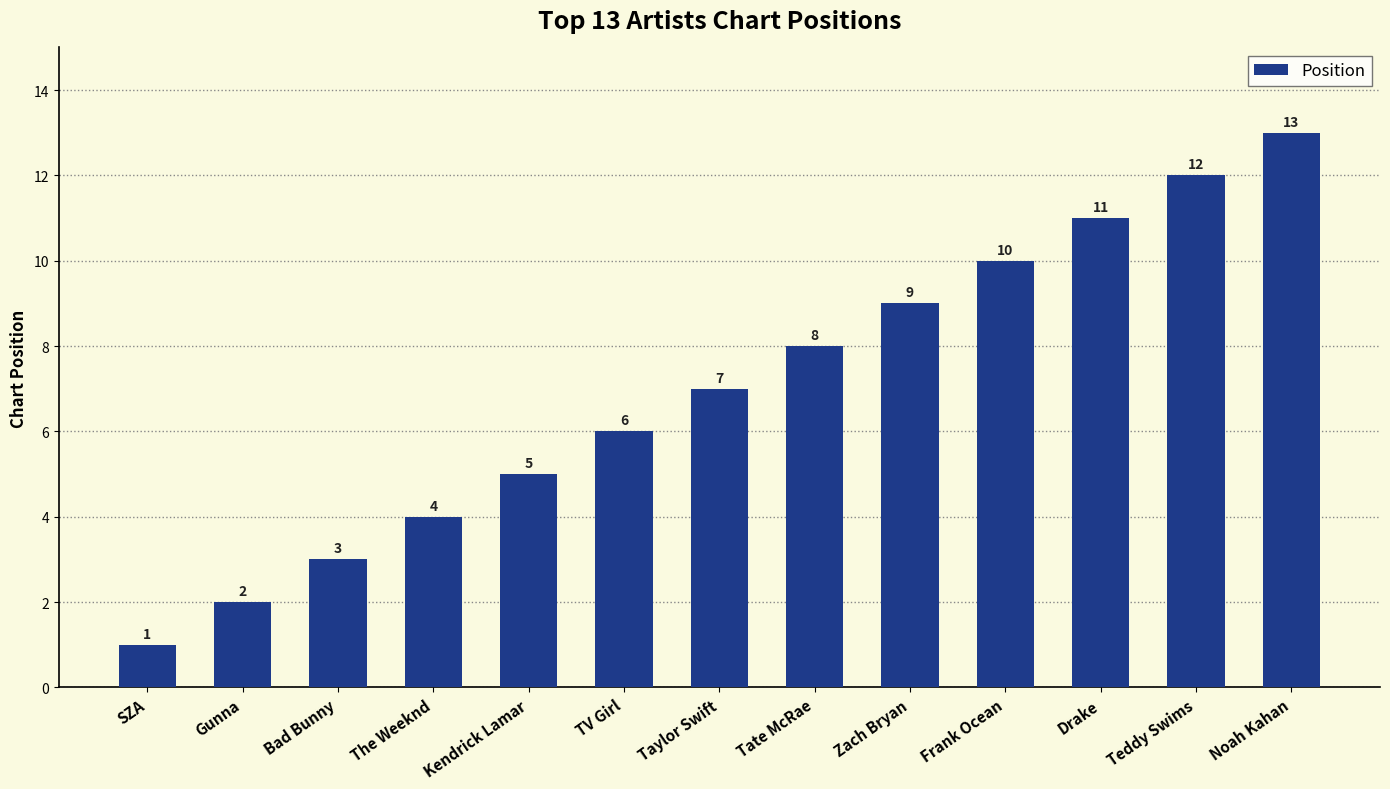

Does the chart contain stacked bars?

No